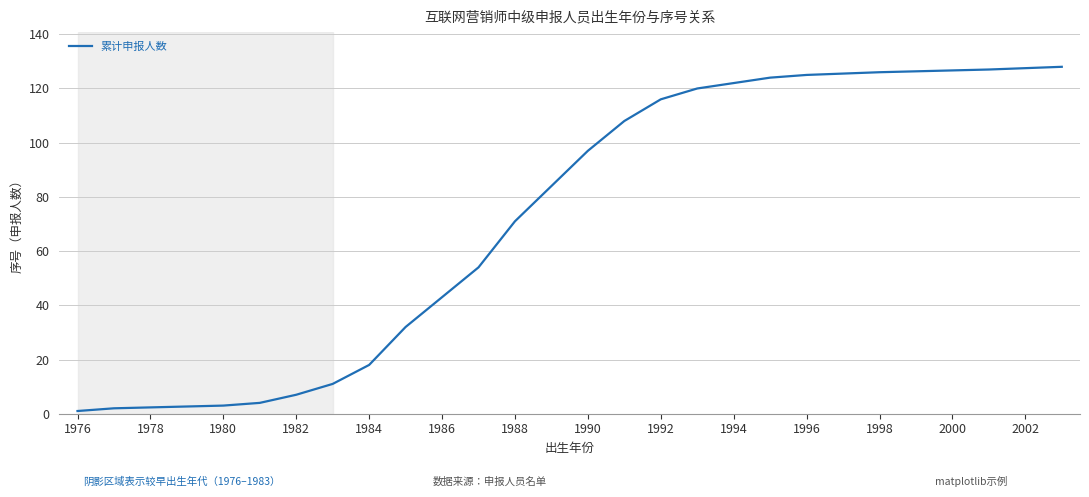

What is the minimum value shown in the chart?

1